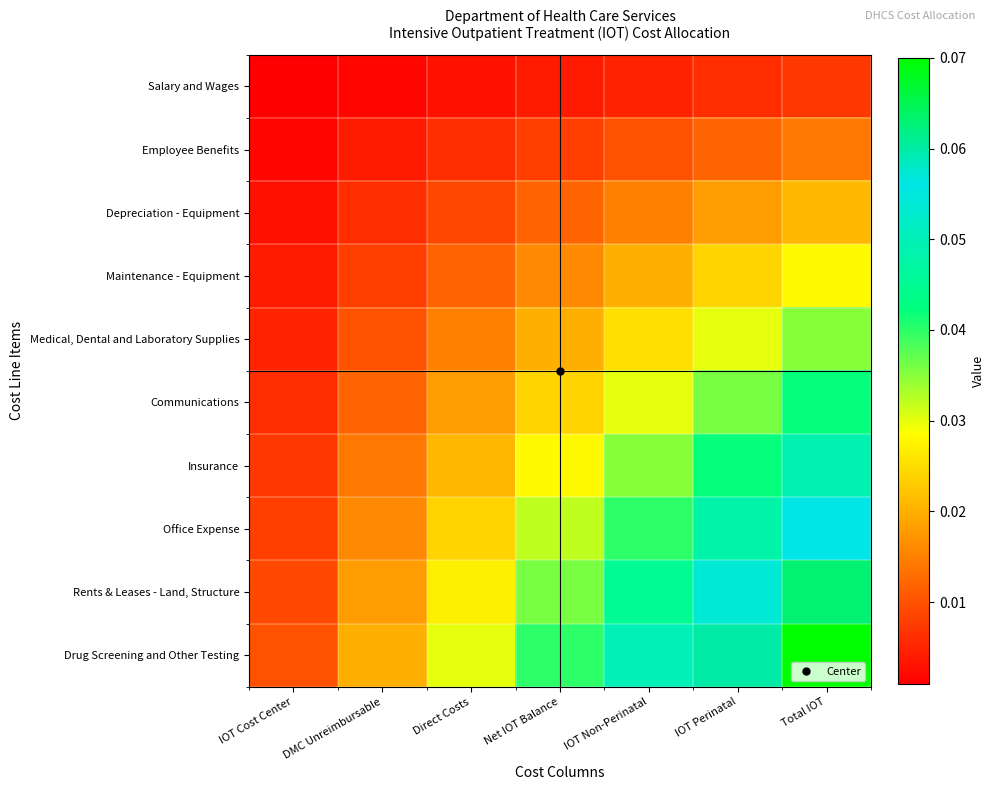

At which category is the sum across all series the highest?

Total IOT